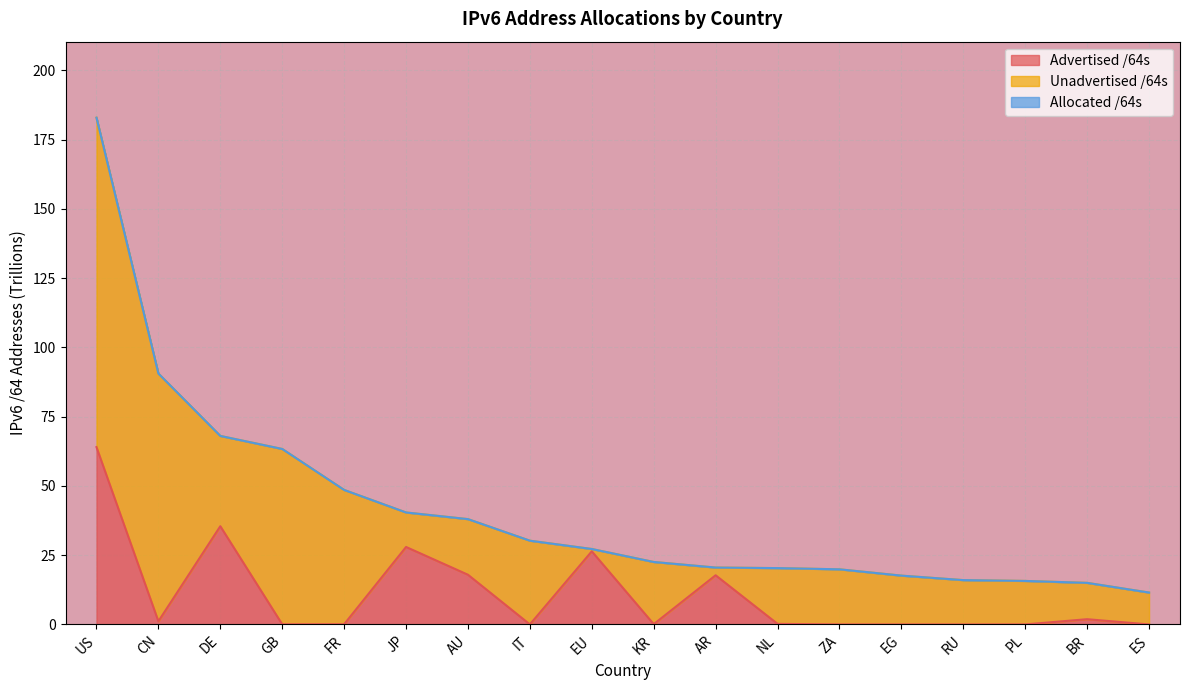

At which label does Allocated /64s reach its minimum?

ES